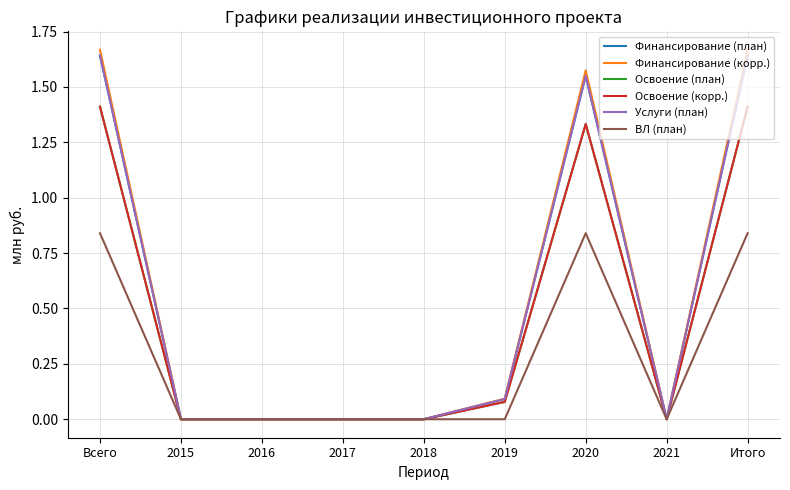

Is it true that Освоение (план) equals -0.5 at 2015?

False